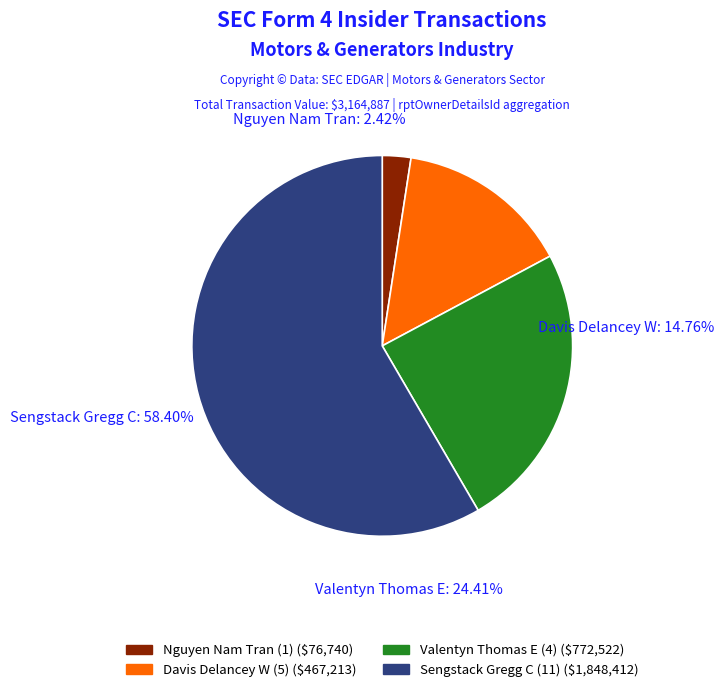

Is 11 the majority of the pie?

No